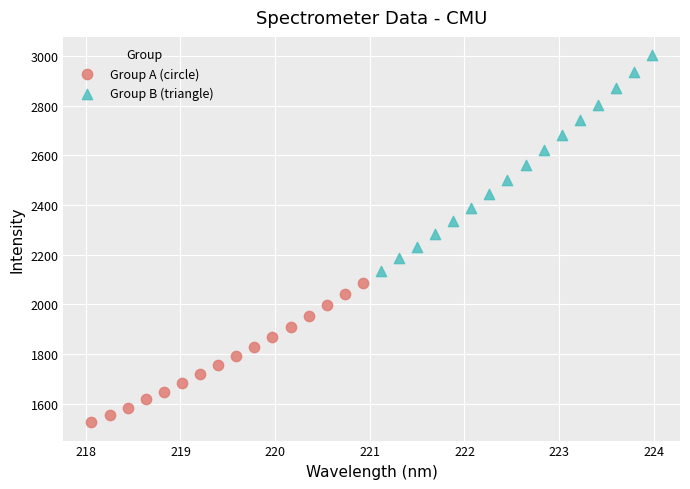

Which series contains the highest Y value?

Group B (triangle)